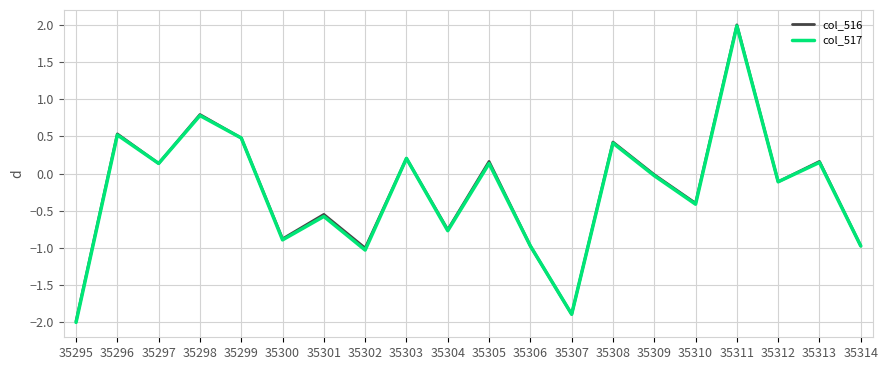

Where is the first local maximum for col_517?

35296